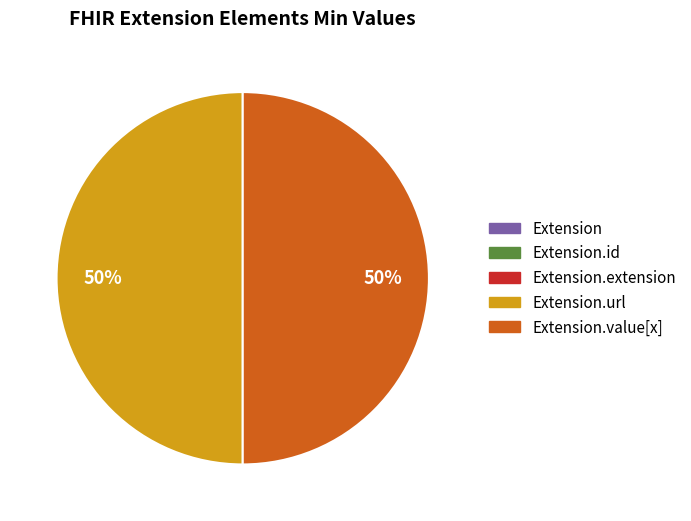

To the nearest percent, what is the average slice percentage?

20%